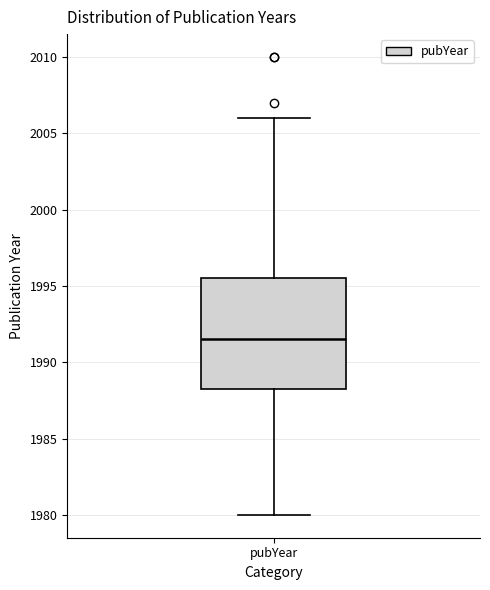

Transcribe this box plot: give where the median line is, the range the box spans, and where the two whiskers end, as read against the y-axis. The values are not printed on the chart, so give them approximately, as read against the axis.

median 1991.5, box 1988.5 to 1995.5, whiskers 1980.0 to 2006.0